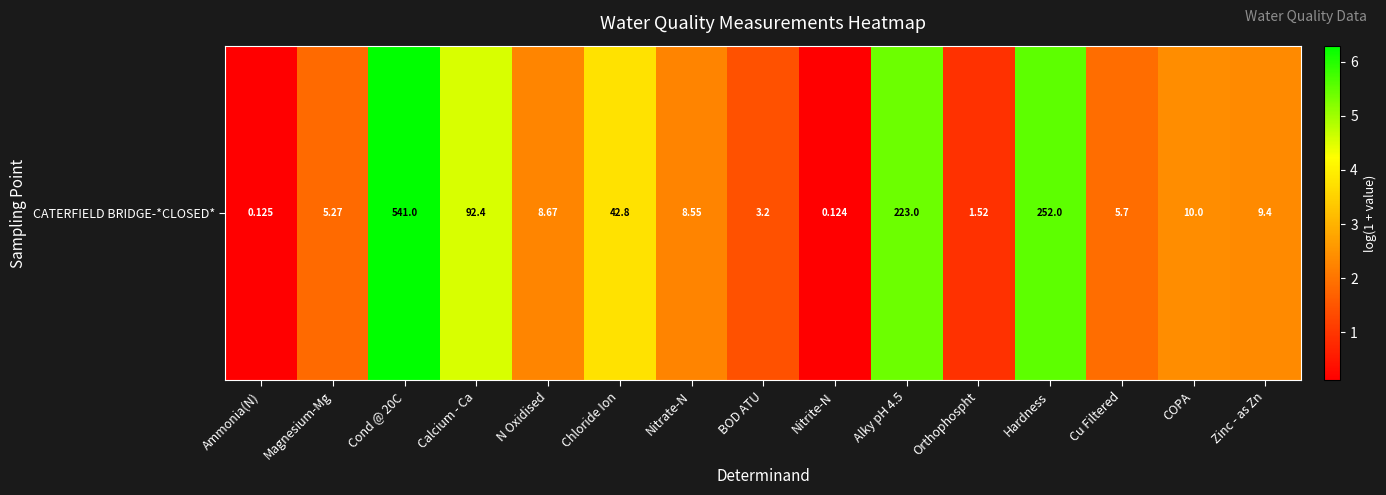

The value at COPA is 2.4. True or false?

True